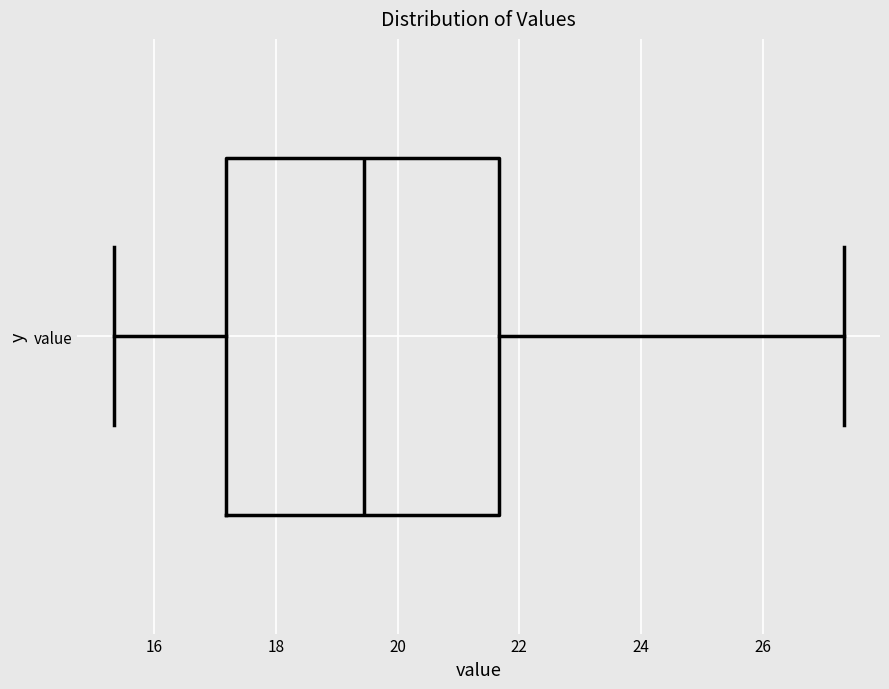

Read this box plot against the x-axis: the position of the median line, the range covered by the box, and the ends of both whiskers. The values are not printed on the chart, so give them approximately, as read against the axis.

median 19.4, box 17.2 to 21.6, whiskers 15.4 to 27.4